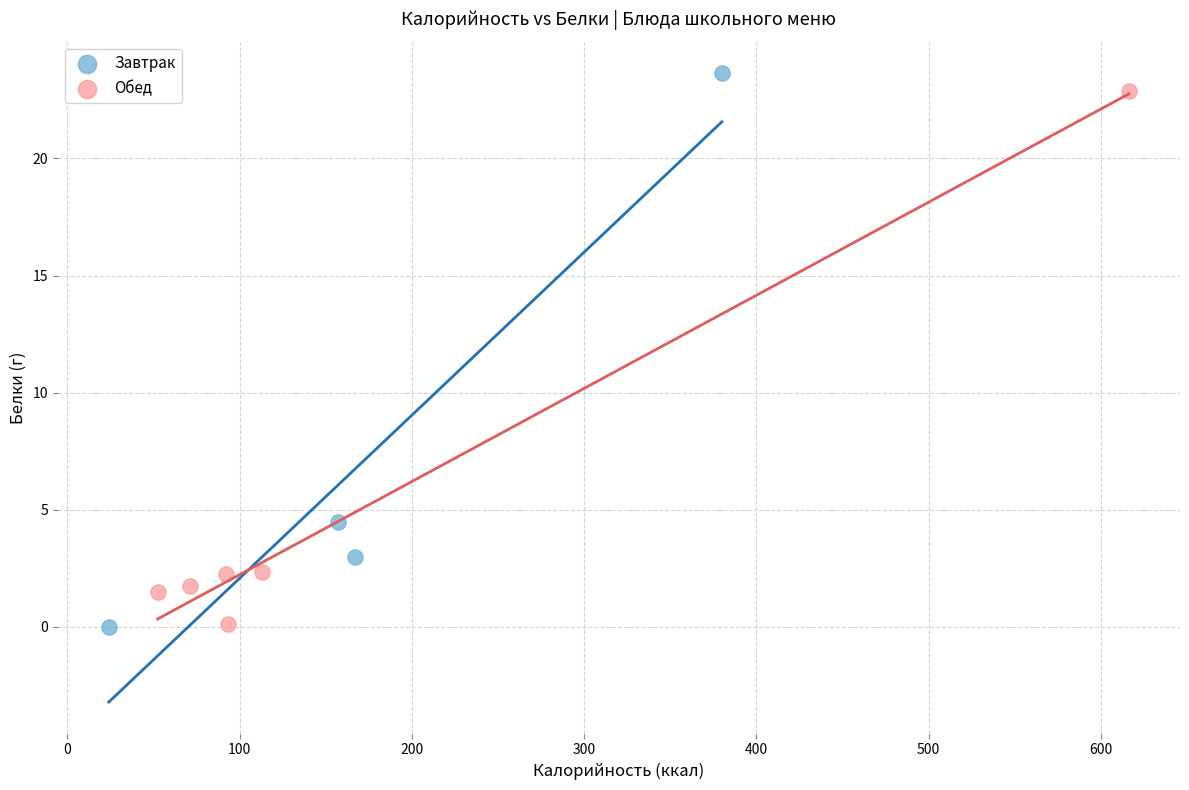

Which series has the widest spread of Y values?

Завтрак